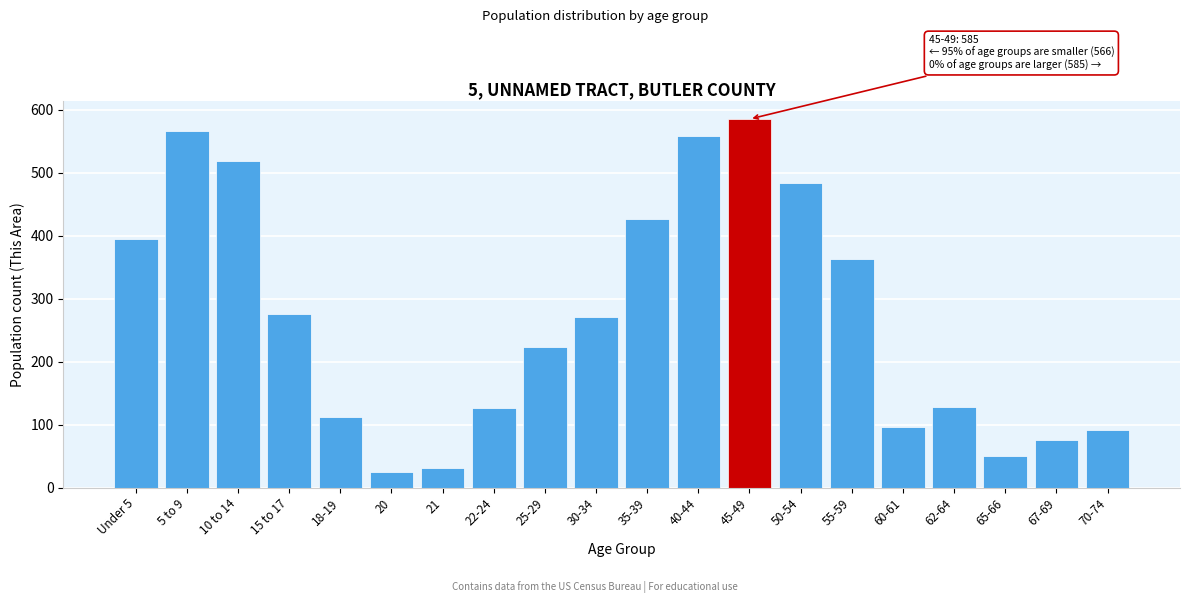

Which label corresponds to the largest value in the chart?

45-49